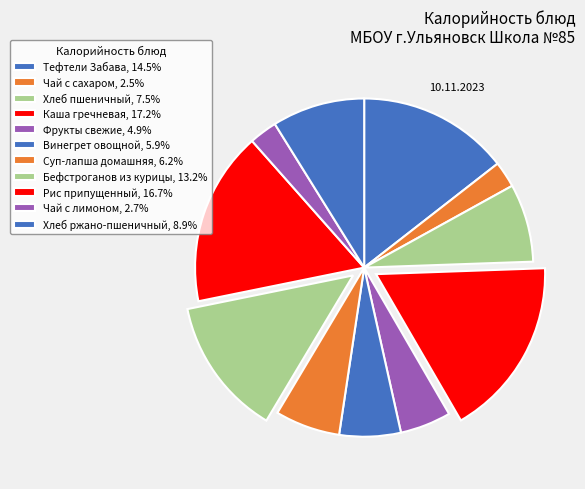

Which slice is the largest?

Каша гречневая